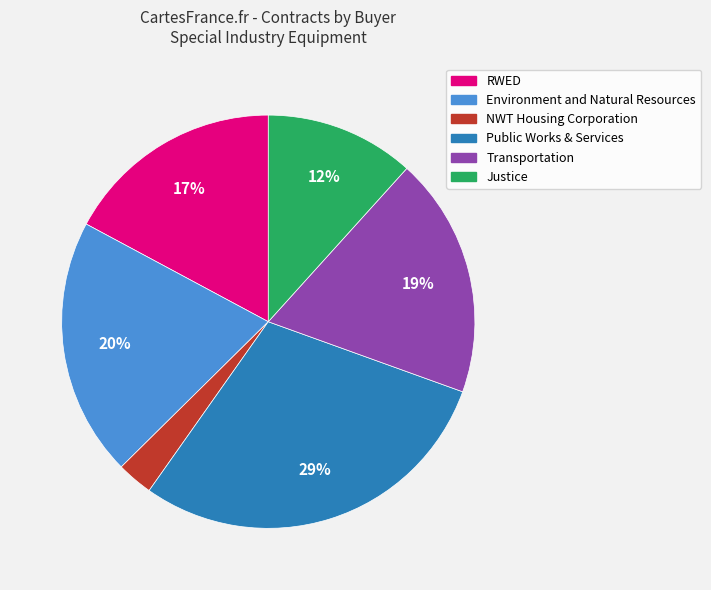

Between RWED and Environment and Natural Resources, which is larger?

Environment and Natural Resources